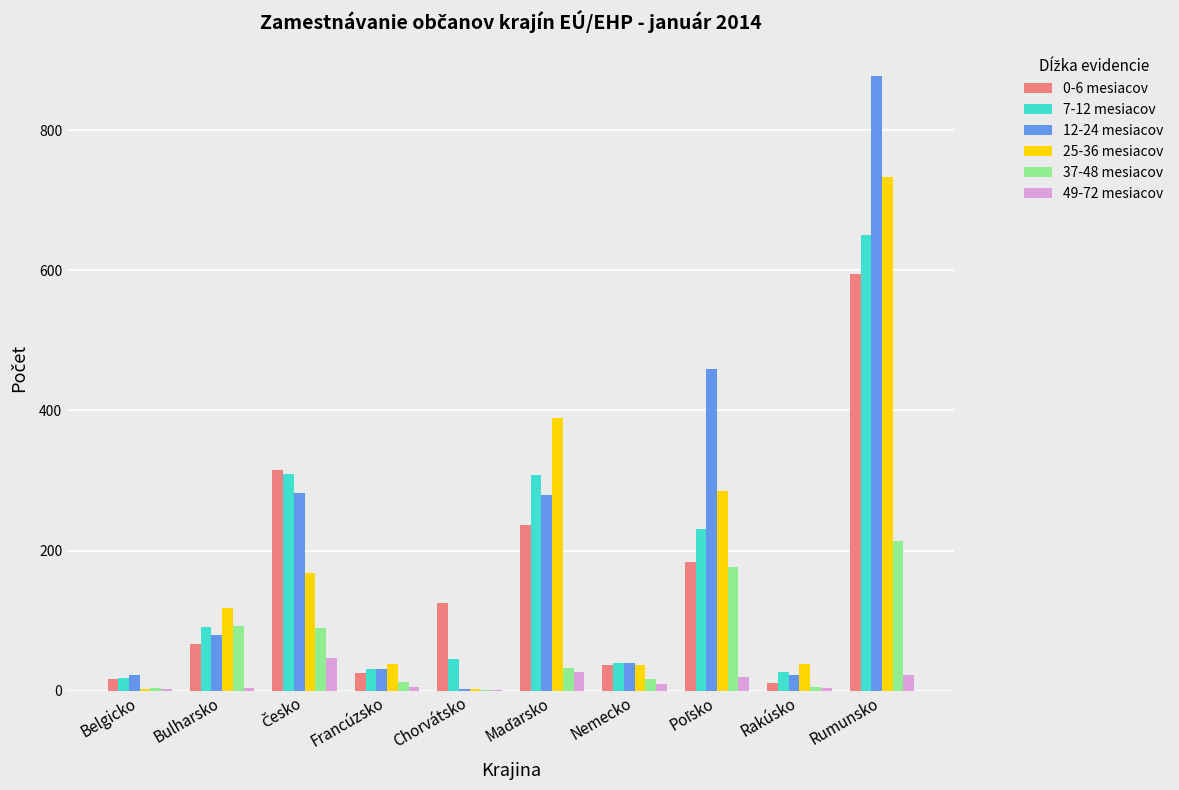

Does the chart contain stacked bars?

No